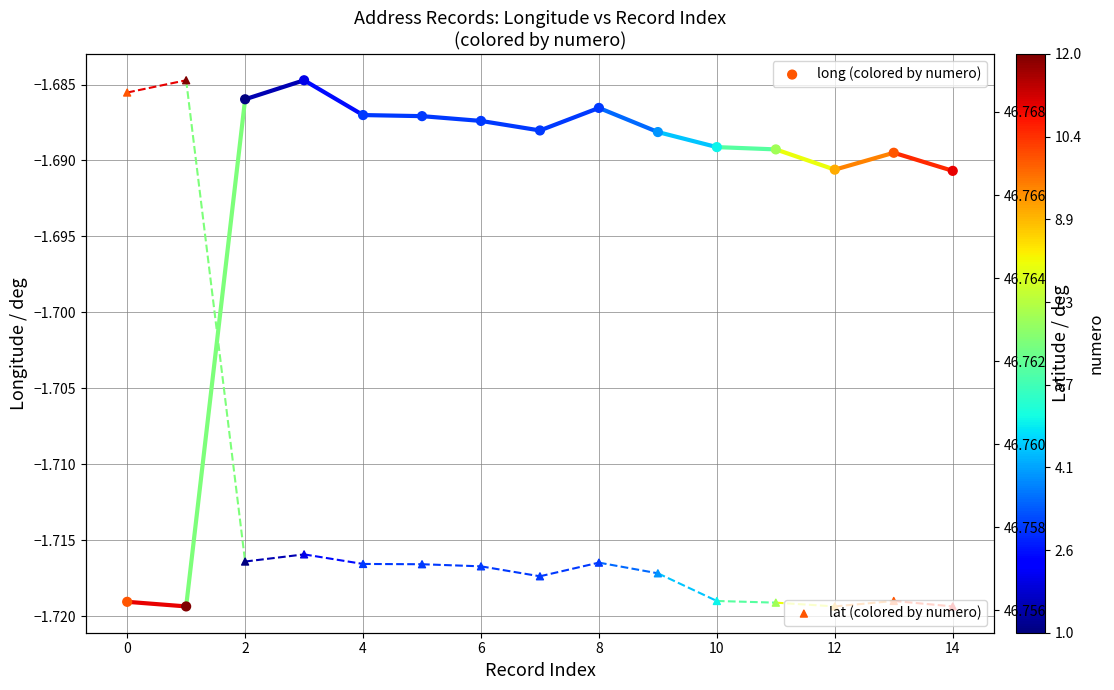

What are all the series names shown in the legend?

long (colored by numero), lat (colored by numero)